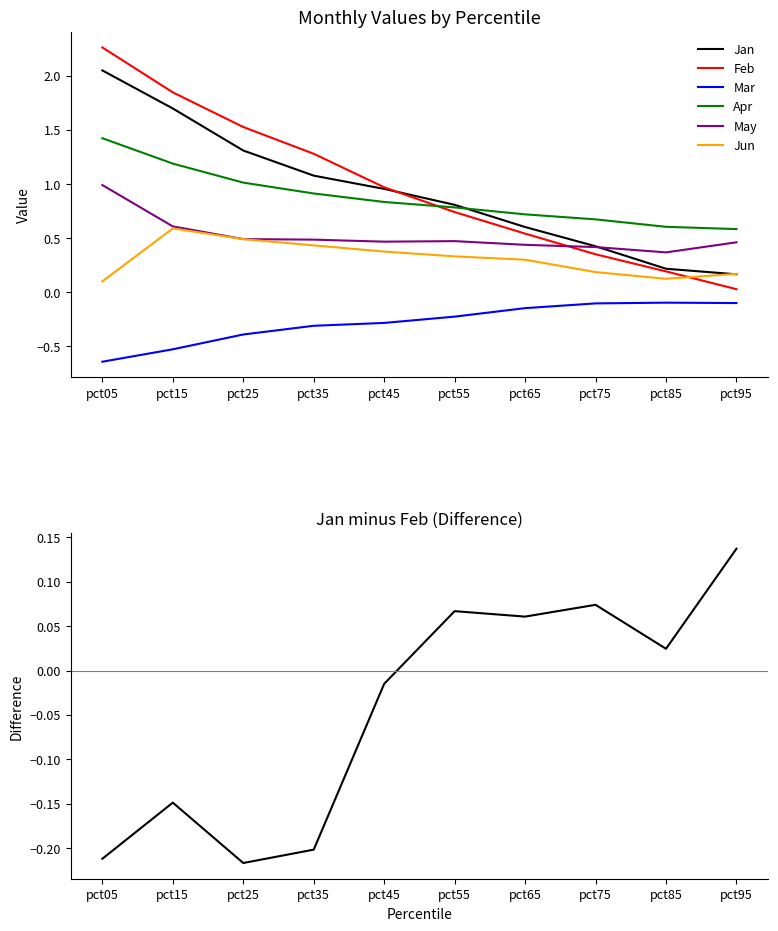

True or false: Feb has more than 2 interior local peaks.

False